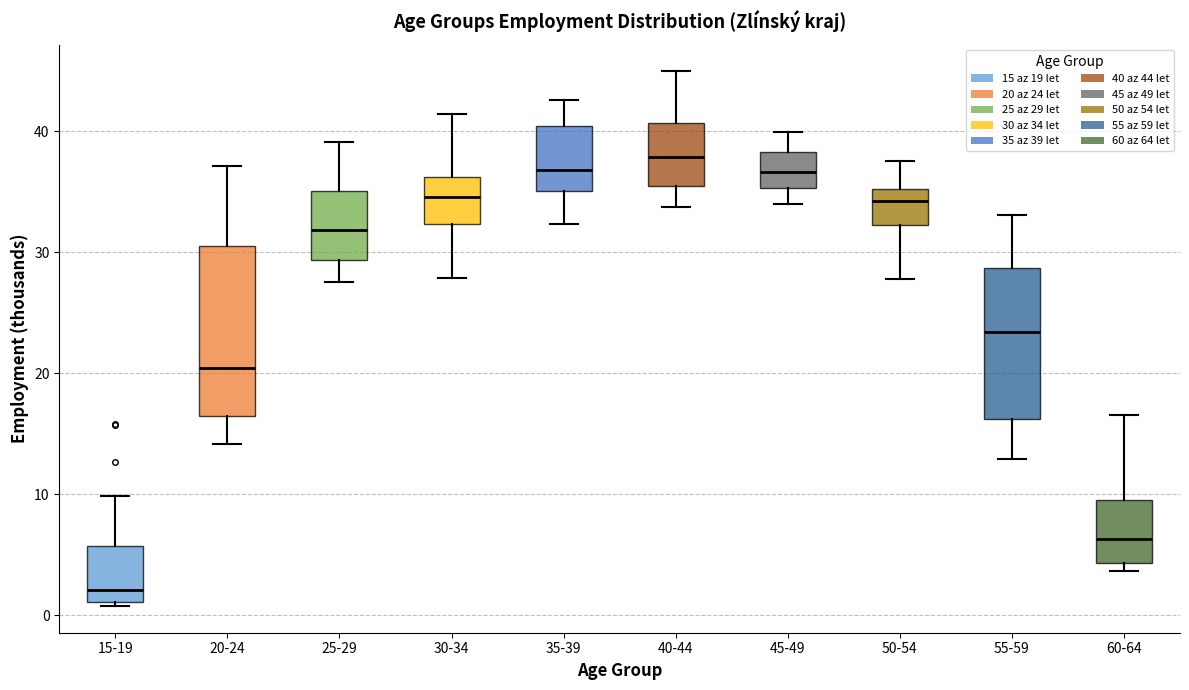

Which box's median line is the highest?

40-44